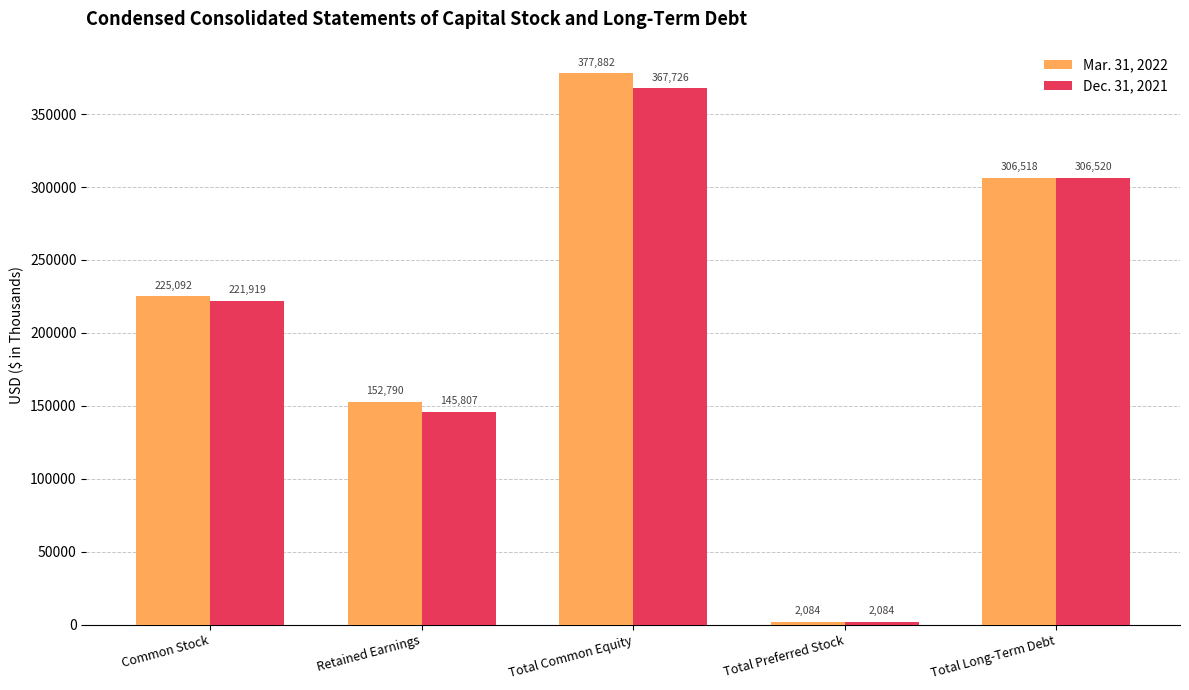

What are all the series names shown in the legend?

Mar. 31, 2022, Dec. 31, 2021